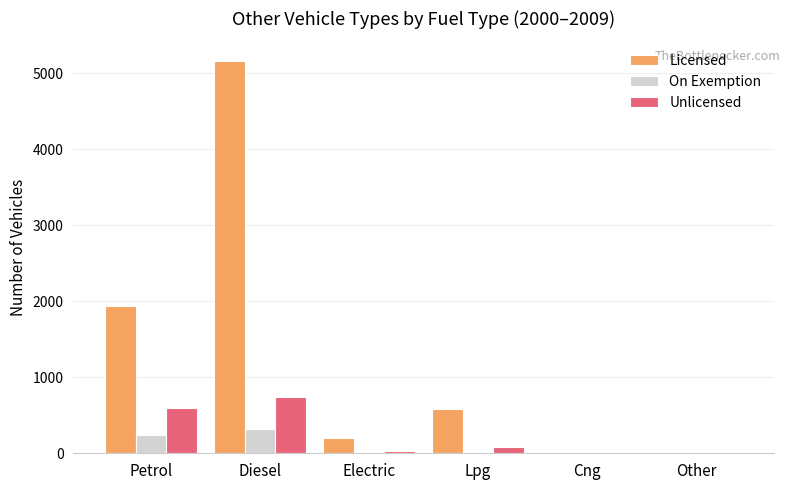

How many categories are shown in the chart?

6